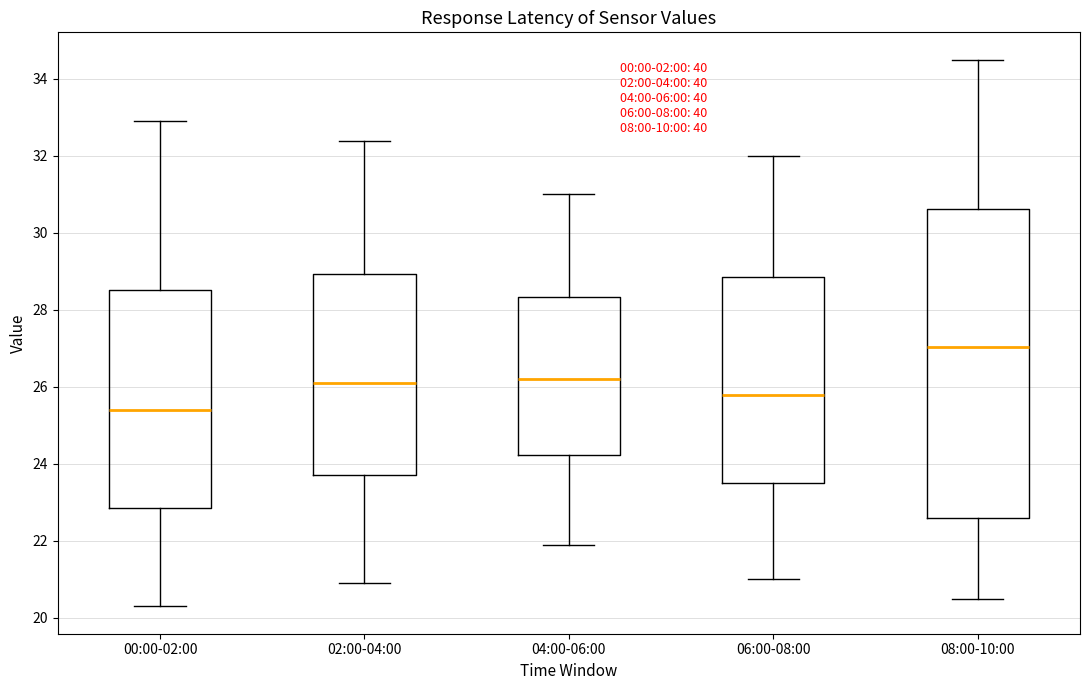

Reading left to right, read every box against the y-axis: the position of its median line, the range the box covers, and the ends of its whiskers. The values are not printed on the chart, so give them approximately, as read against the axis.

00:00-02:00: median 25.4, box 22.8 to 28.6, whiskers 20.4 to 33.0
02:00-04:00: median 26.2, box 23.8 to 29.0, whiskers 21.0 to 32.4
04:00-06:00: median 26.2, box 24.2 to 28.4, whiskers 22.0 to 31.0
06:00-08:00: median 25.8, box 23.6 to 28.8, whiskers 21.0 to 32.0
08:00-10:00: median 27.0, box 22.6 to 30.6, whiskers 20.6 to 34.6